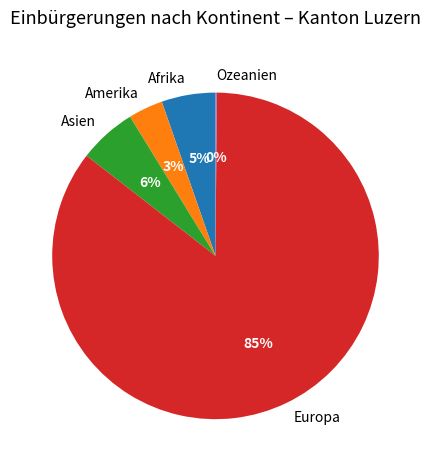

Between Europa and Asien, which is larger?

Europa